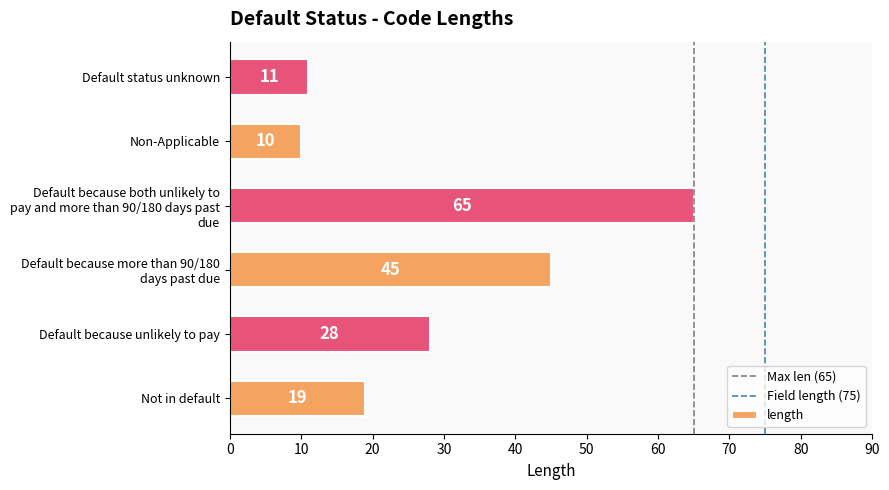

Reading bottom to top, list all the values displayed in this chart.

19	28	45	65	10	11